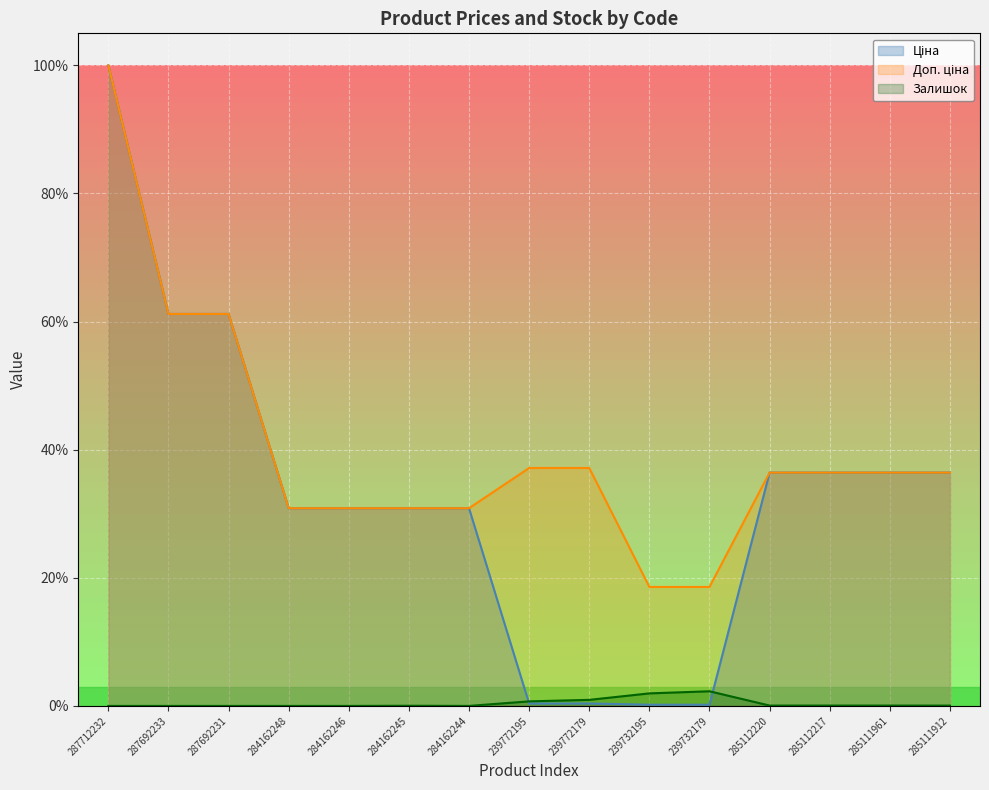

At 287712232, list the series in order from largest to smallest.

Ціна, Доп. ціна, Залишок